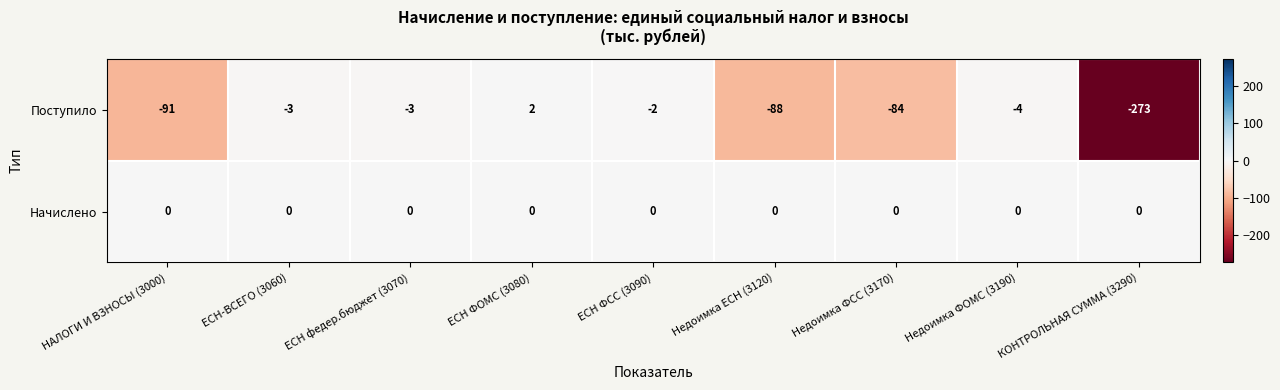

Rank the series by their maximum value, from lowest to highest.

Начислено, Поступило